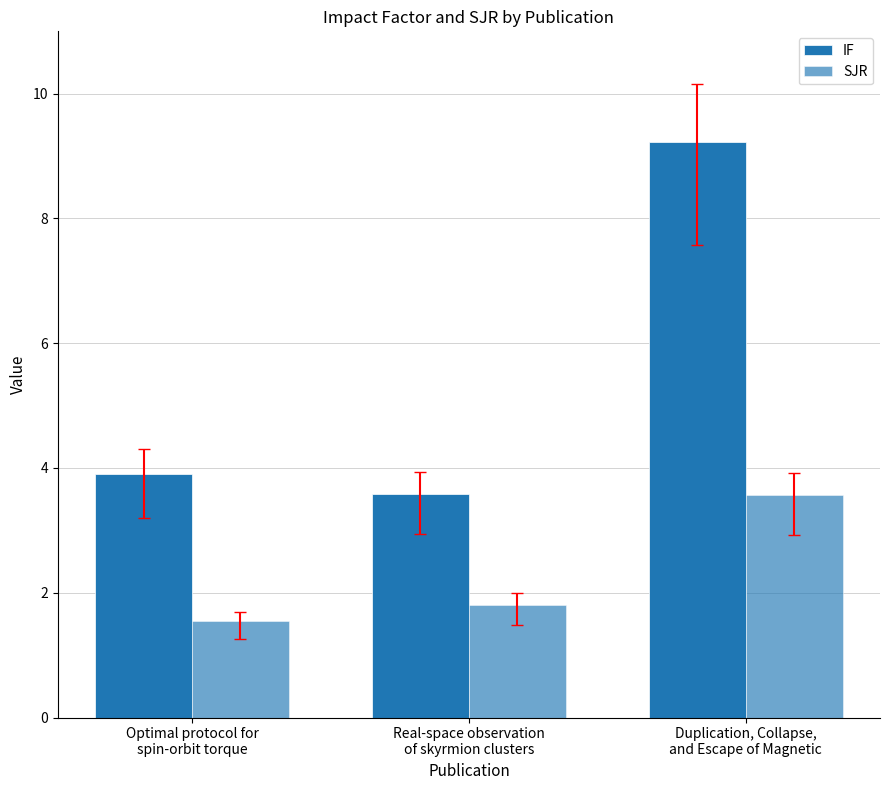

At which label is SJR closest to 2?

Real-space observation
of skyrmion clusters